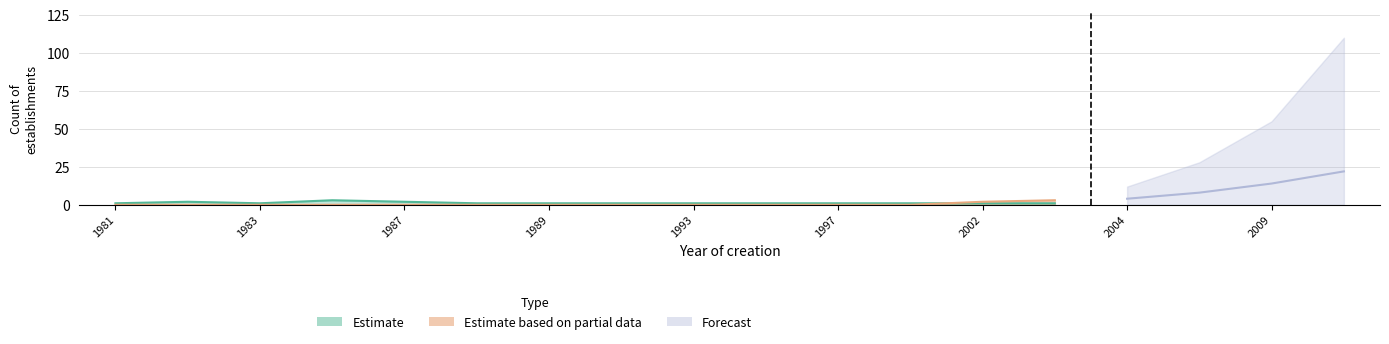

How many Estimate based on partial data values are between 0 and 1?

12